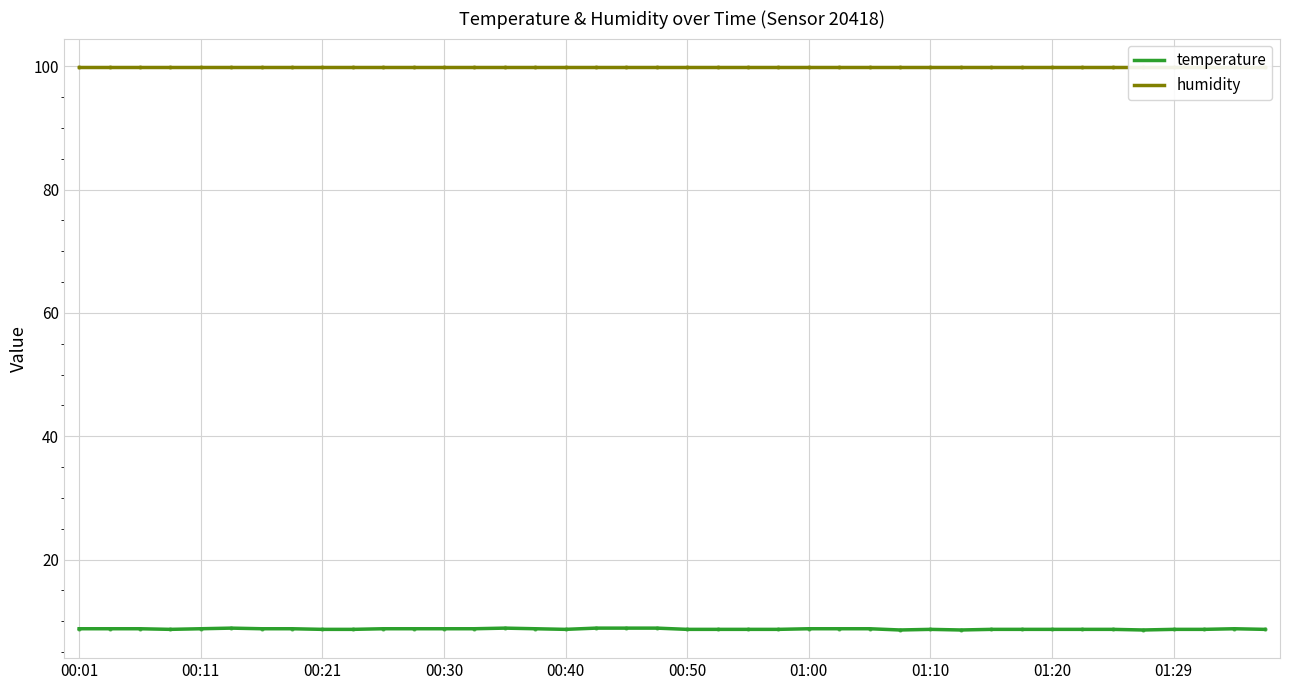

How many interior local peaks does the temperature series have?

4